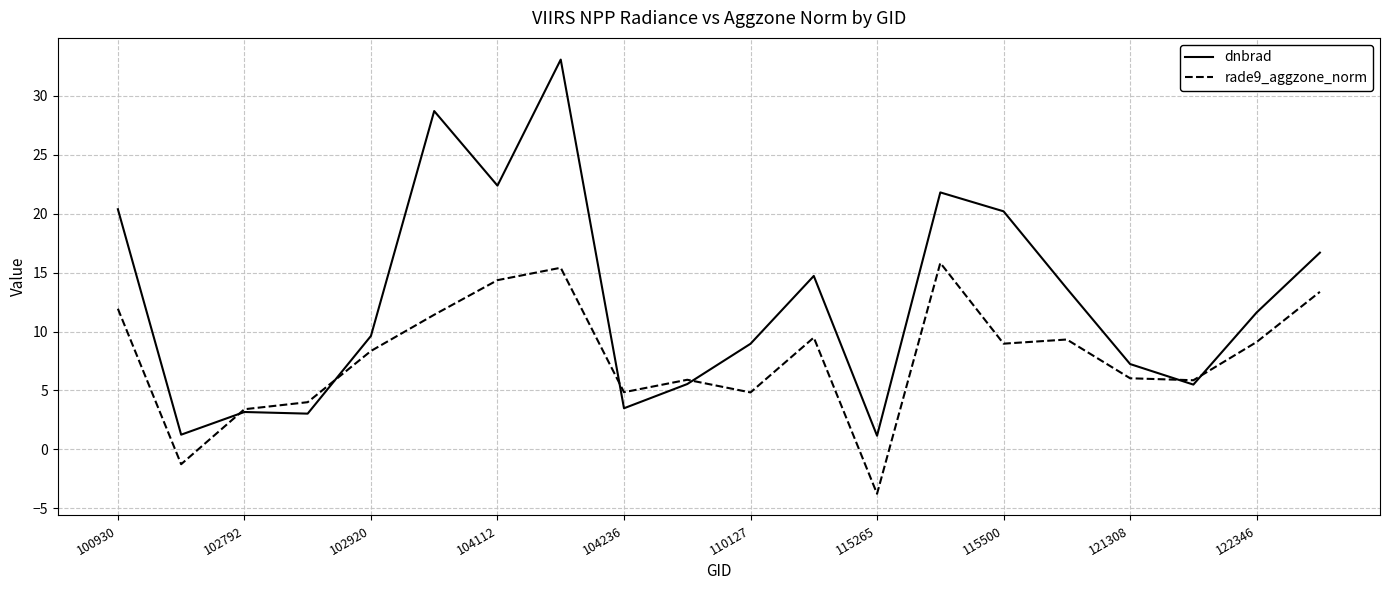

True or false: dnbrad and rade9_aggzone_norm intersect in this chart.

True